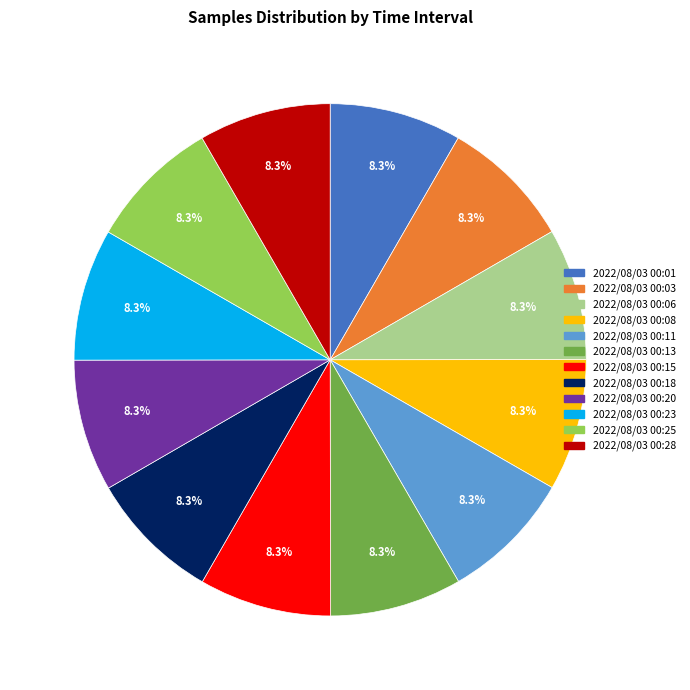

How much of the chart is everything except 2022/08/03 00:25?

91.7%